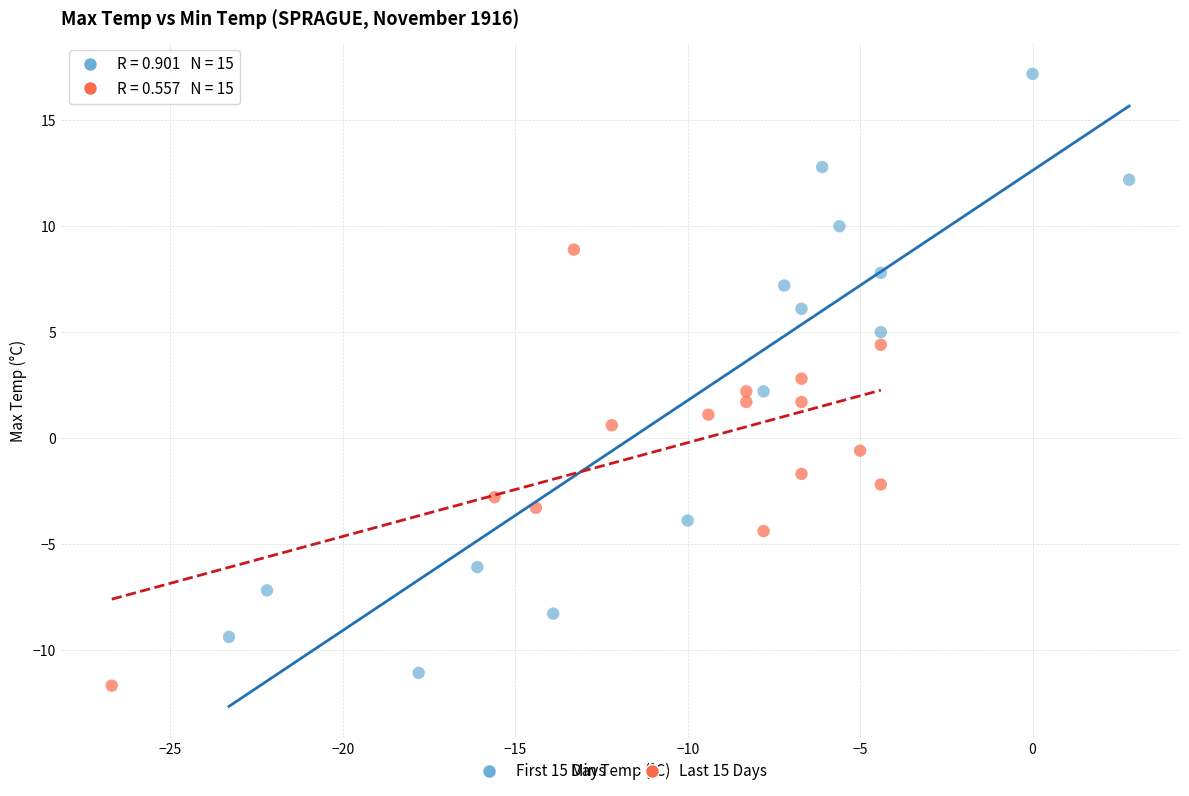

Which series contains the highest Y value?

First 15 Days